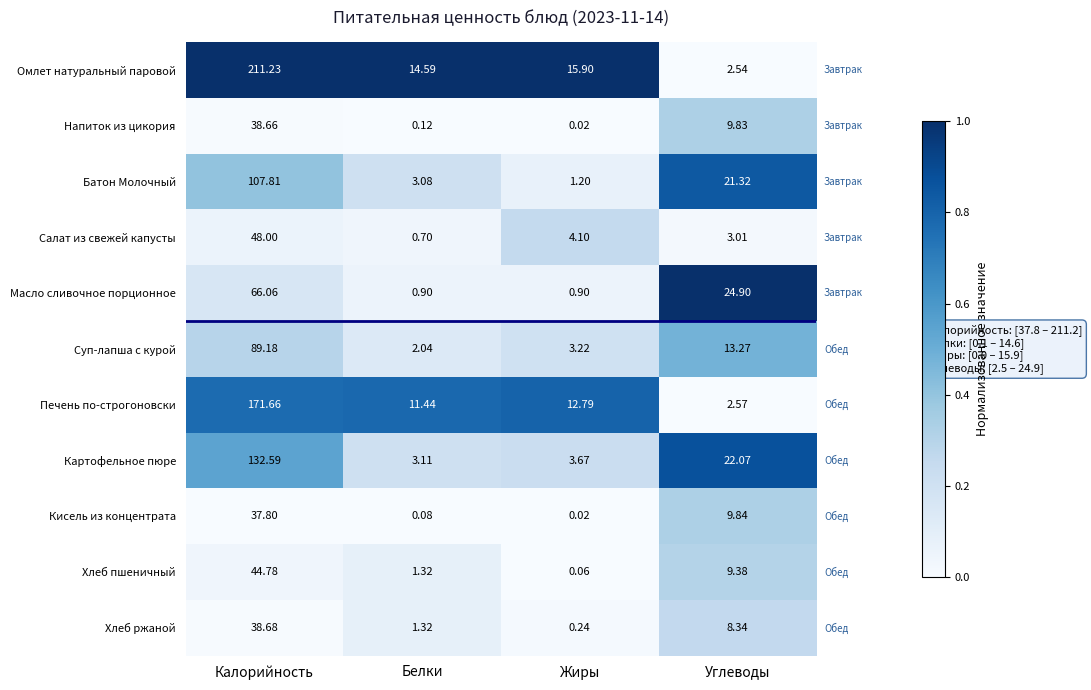

Which category has the highest value in the Хлеб пшеничный series?

Калорийность